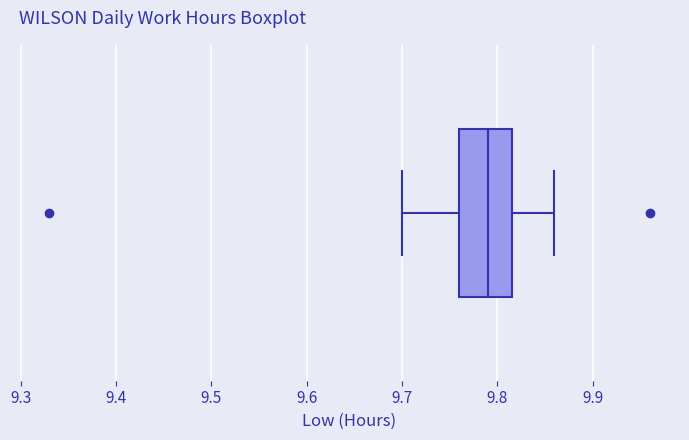

Where does the median line of the box sit on the x-axis? The values are not printed on the chart, so give them approximately, as read against the axis.

9.79